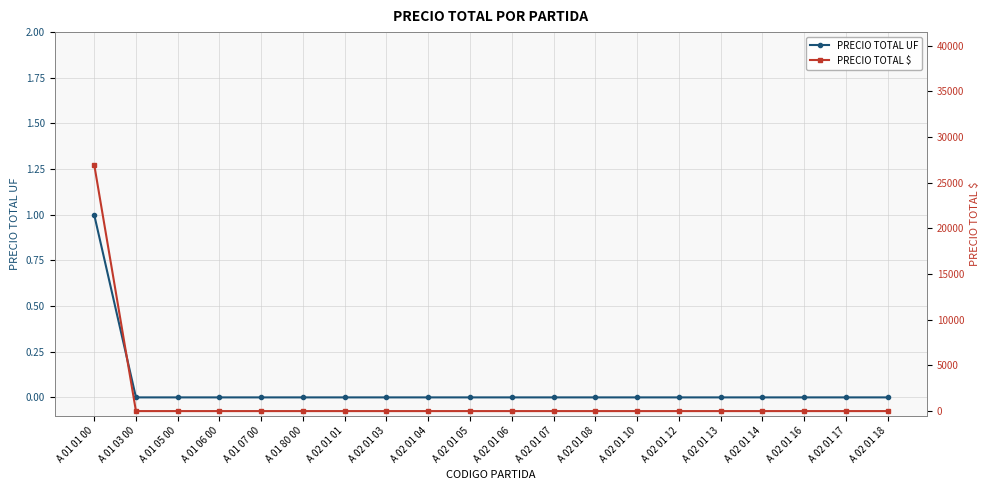

Is it true that PRECIO TOTAL UF equals 0 at A 01 07 00?

True